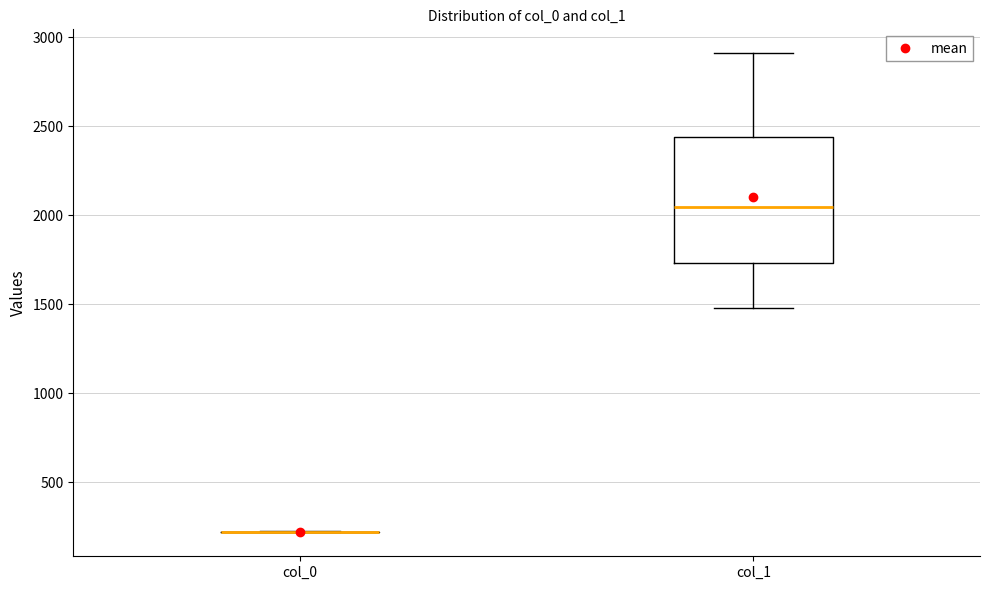

Reading left to right, read every box against the y-axis: the position of its median line, the range the box covers, and the ends of its whiskers. The values are not printed on the chart, so give them approximately, as read against the axis.

col_0: box collapsed to a line at 200, whiskers 200 to 200
col_1: median 2050, box 1750 to 2450, whiskers 1500 to 2900